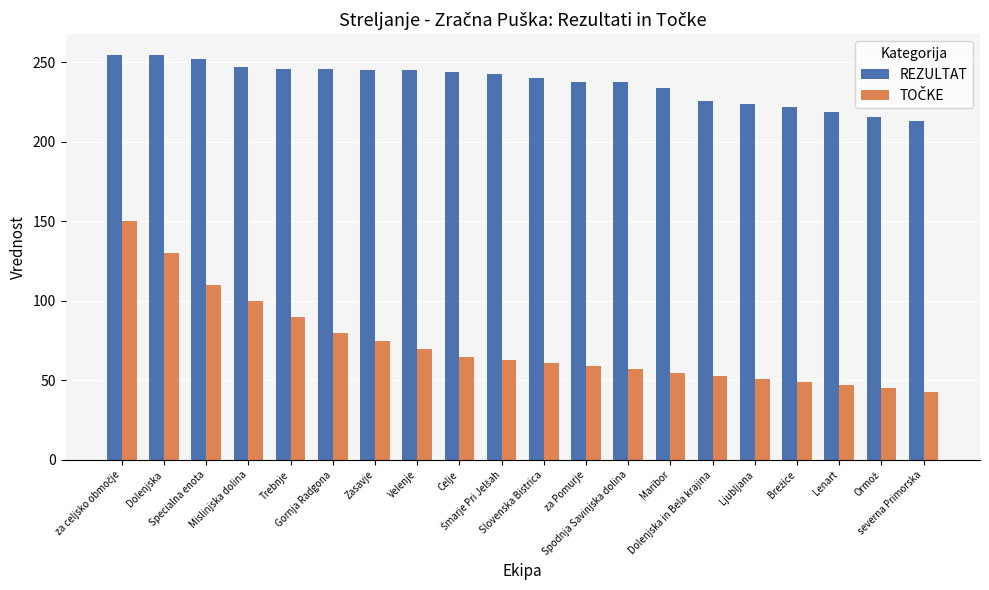

What is the spread (max minus min) of values at Dolenjska?

125